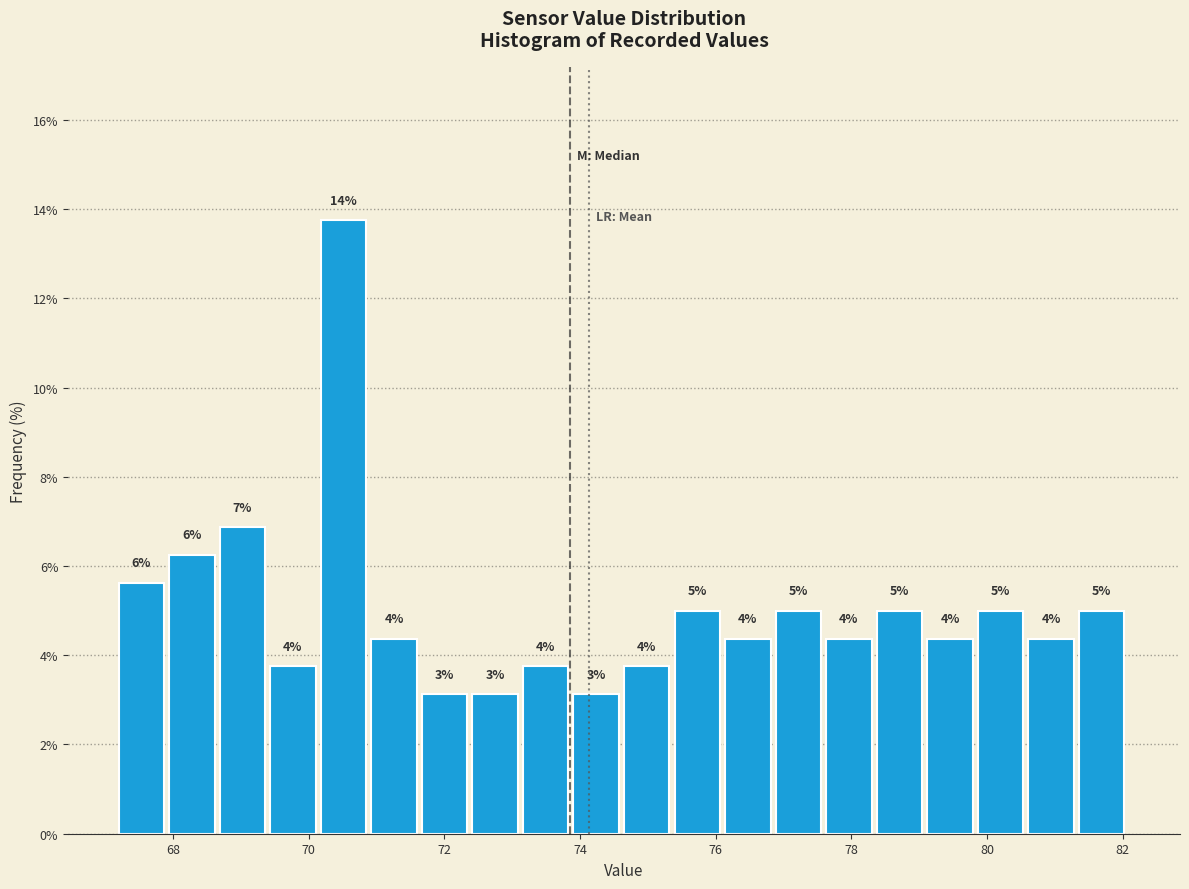

Read against the x-axis, roughly where is the centre of the tallest bar?

70.6